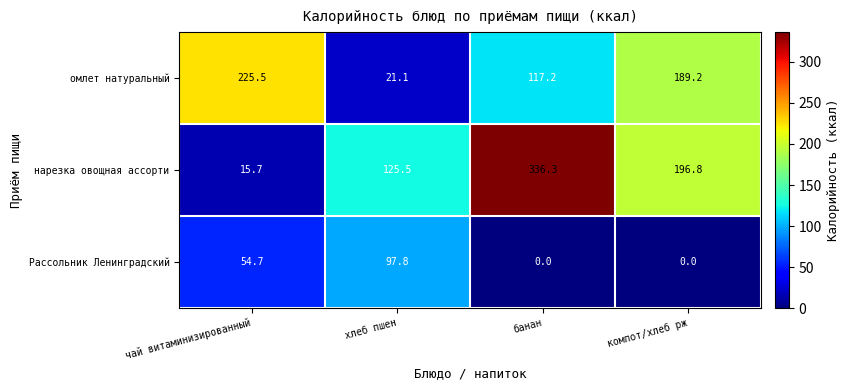

What is the spread (max minus min) of values at банан?

336.3